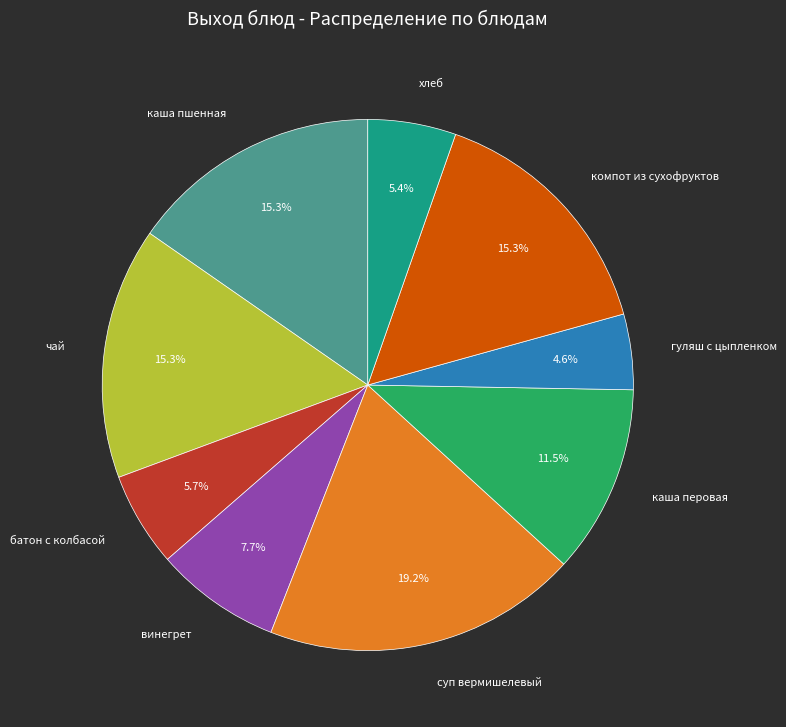

Combined, do каша перовая and гуляш с цыпленком account for over 50%?

No